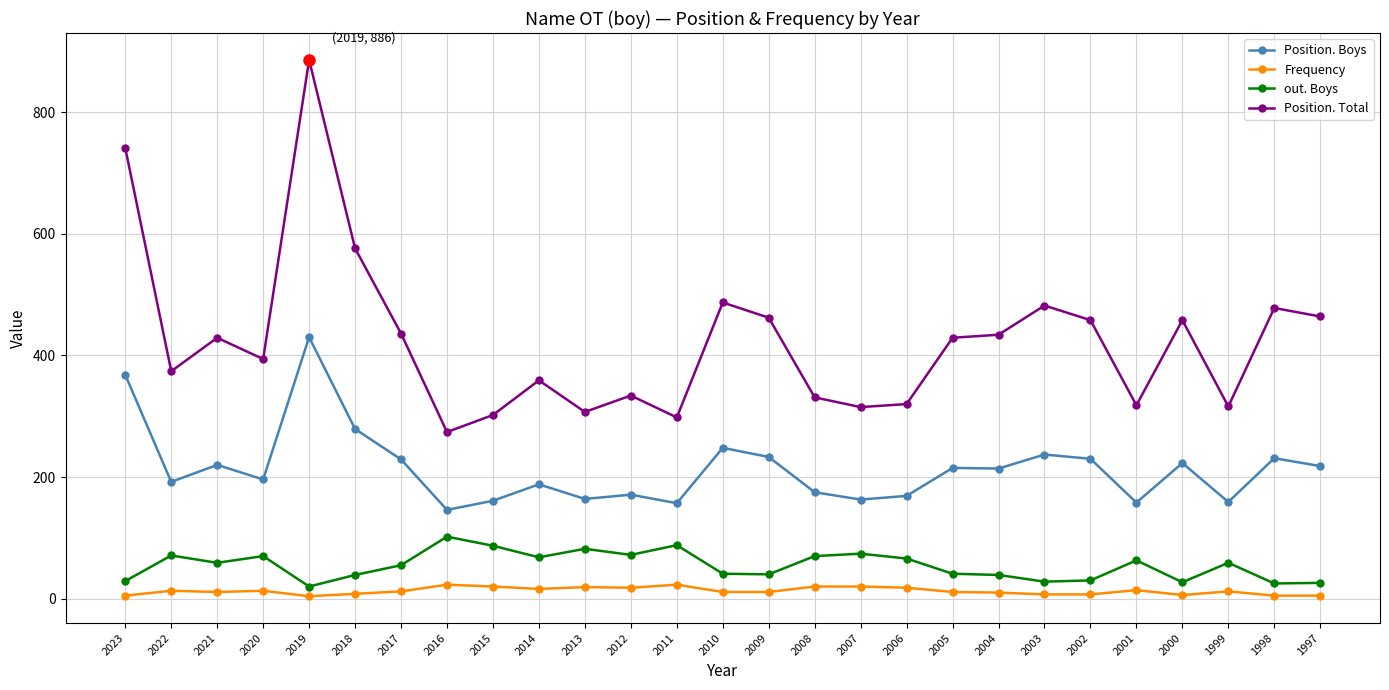

True or false: Position. Boys and out. Boys intersect in this chart.

False